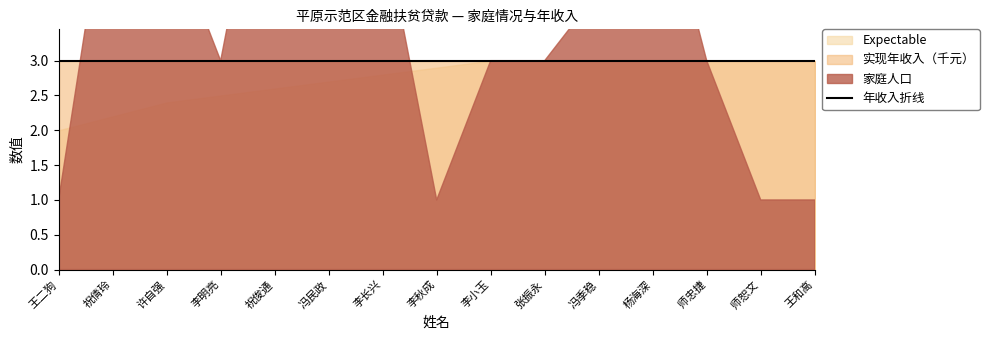

True or false: Expectable and 实现年收入（元） intersect in this chart.

False